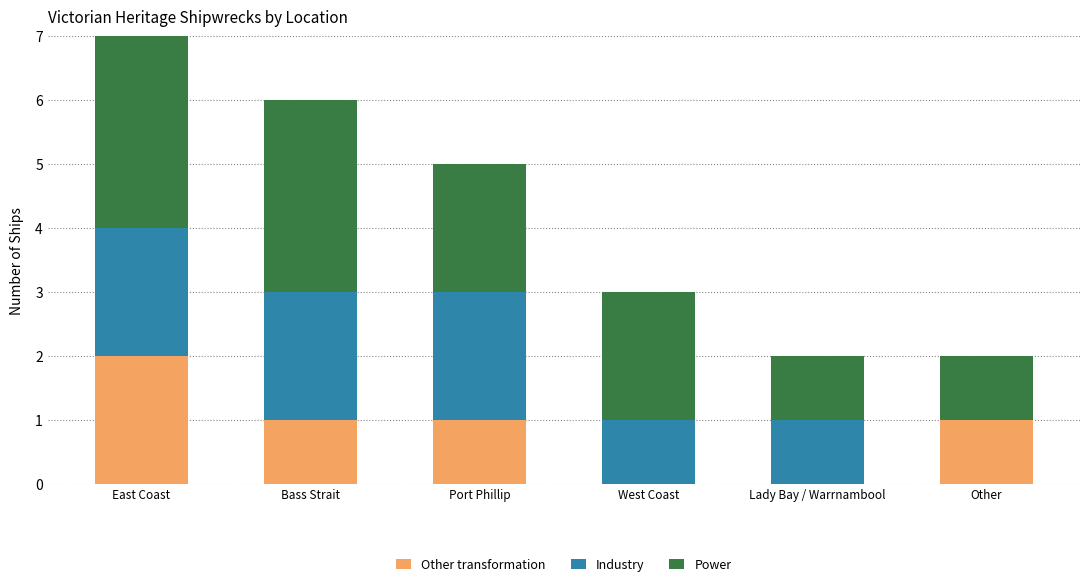

Where does the Other transformation series first go above 1?

East Coast